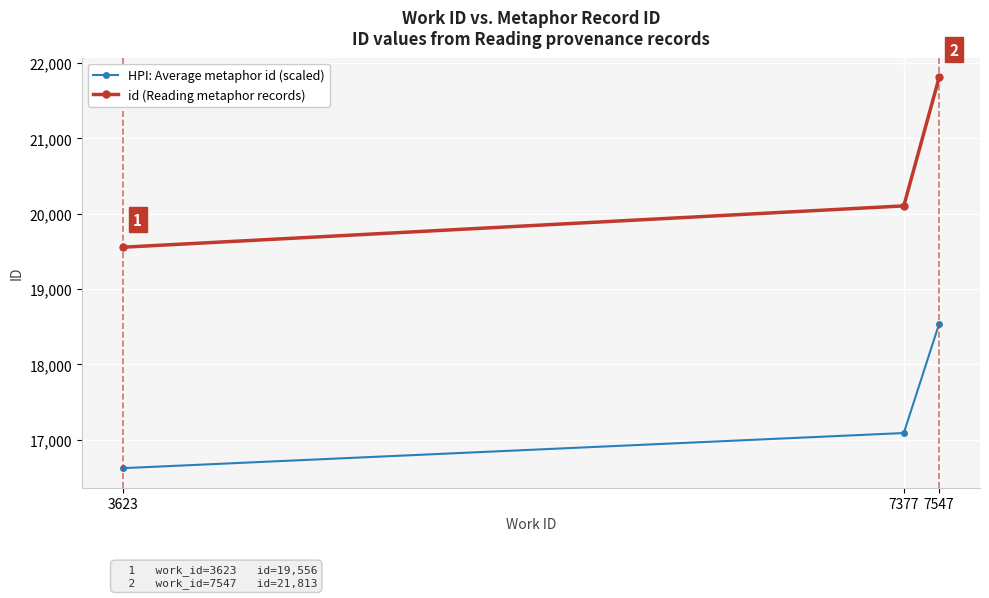

Which category has the lowest value in the HPI: Average metaphor id (scaled) series?

3623